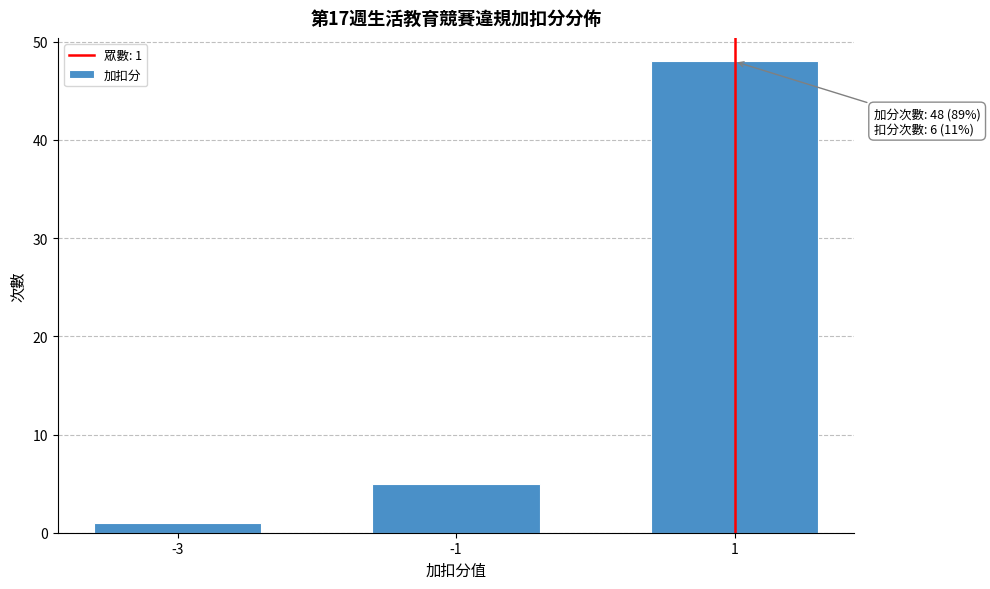

Reading left to right, what are all the values shown in this chart?

1	5	48